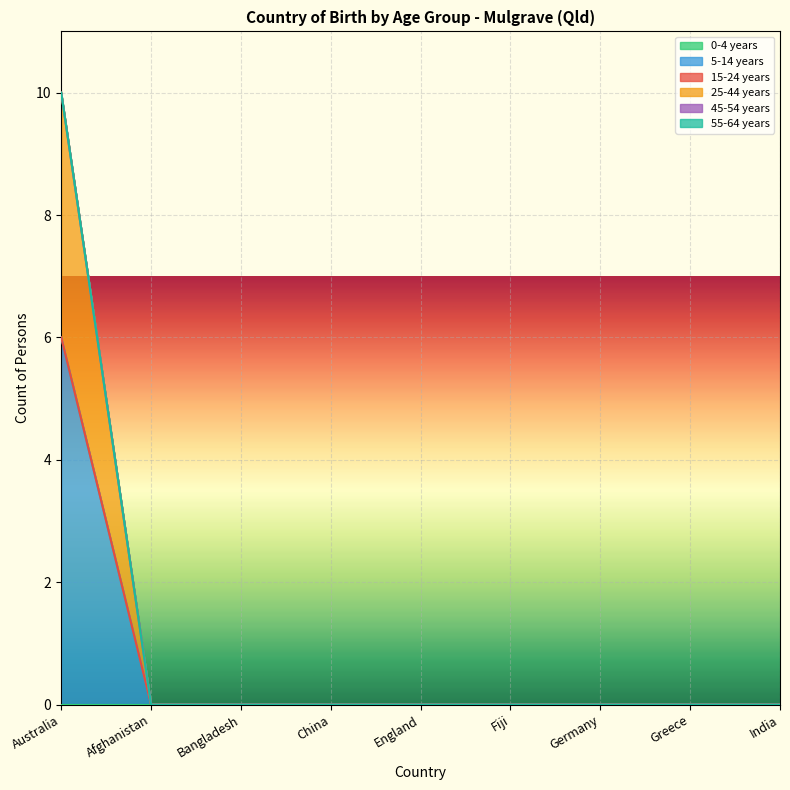

Which series changed the most between Australia and Germany?

5-14 years